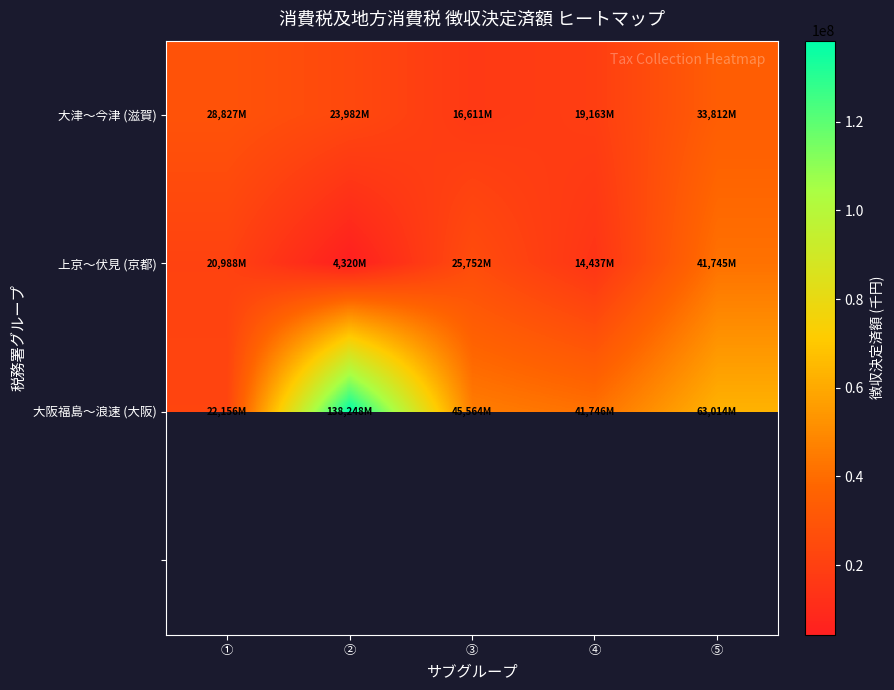

How many values in the 大阪福島〜浪速 (大阪) series exceed 45564062?

2